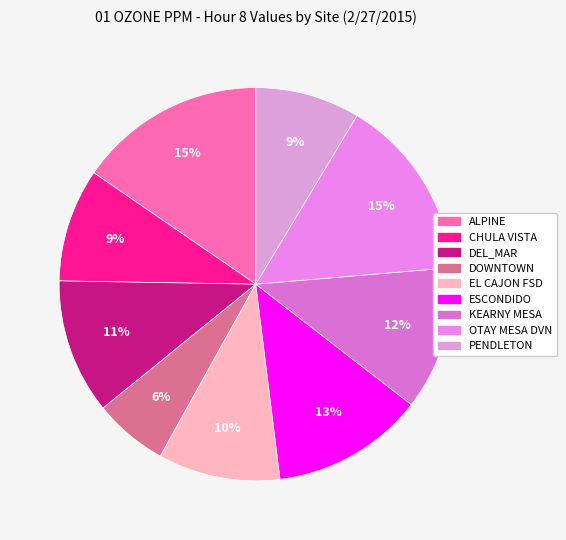

Is the sum of PENDLETON and ALPINE greater than half?

No